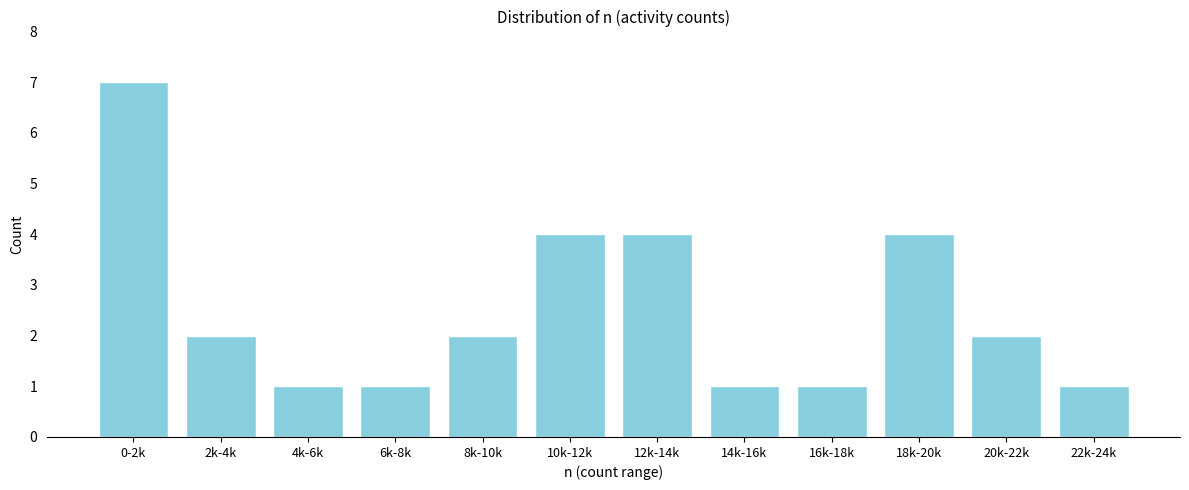

Reading left to right, extract all data points from this chart.

7	2	1	1	2	4	4	1	1	4	2	1